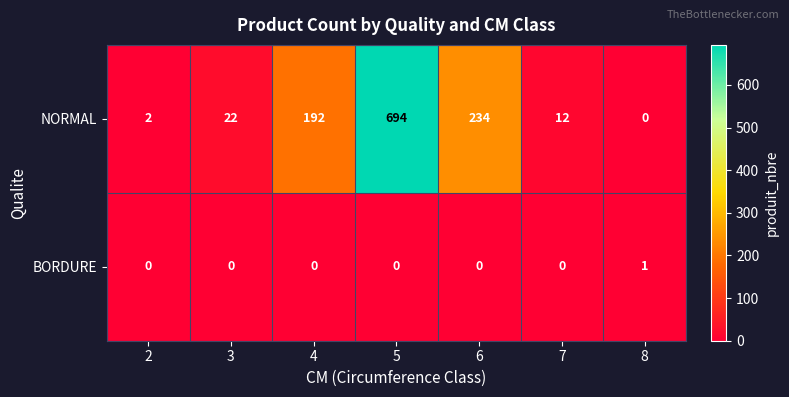

Reading left to right, extract all data points from this chart.

NORMAL: 2	22	192	694	234	12	0
BORDURE: 0	0	0	0	0	0	1